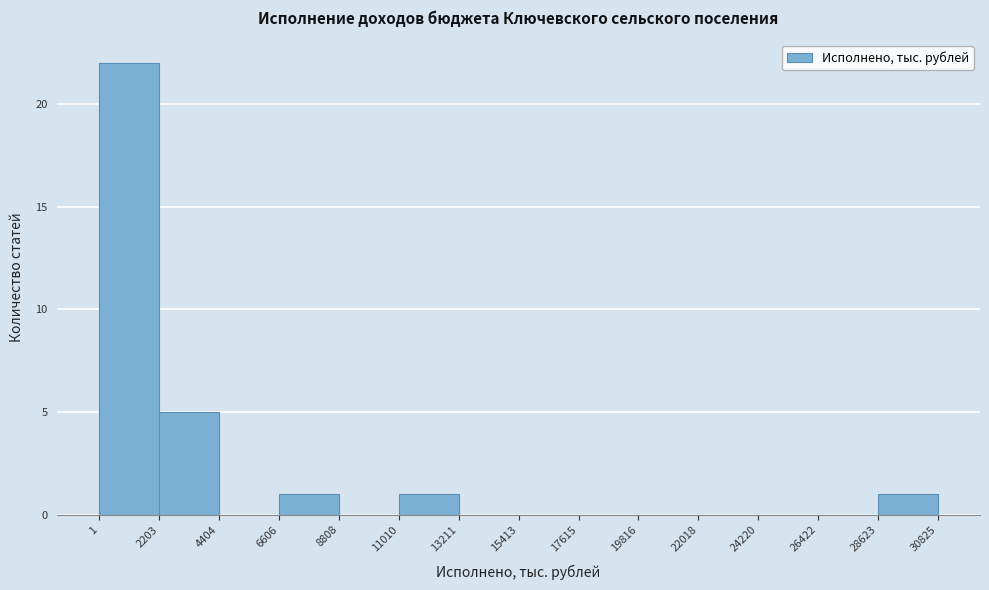

Reading left to right, list every bar in this chart as the range it spans on the x-axis followed by its height. The values are not printed on the chart, so give them approximately, as read against the axis.

1 to 2203: 22
2203 to 4404: 5
4404 to 6606: 0
6606 to 8808: 1
8808 to 11010: 0
11010 to 13211: 1
13211 to 15413: 0
15413 to 17615: 0
17615 to 19816: 0
19816 to 22018: 0
22018 to 24220: 0
24220 to 26422: 0
26422 to 28623: 0
28623 to 30825: 1